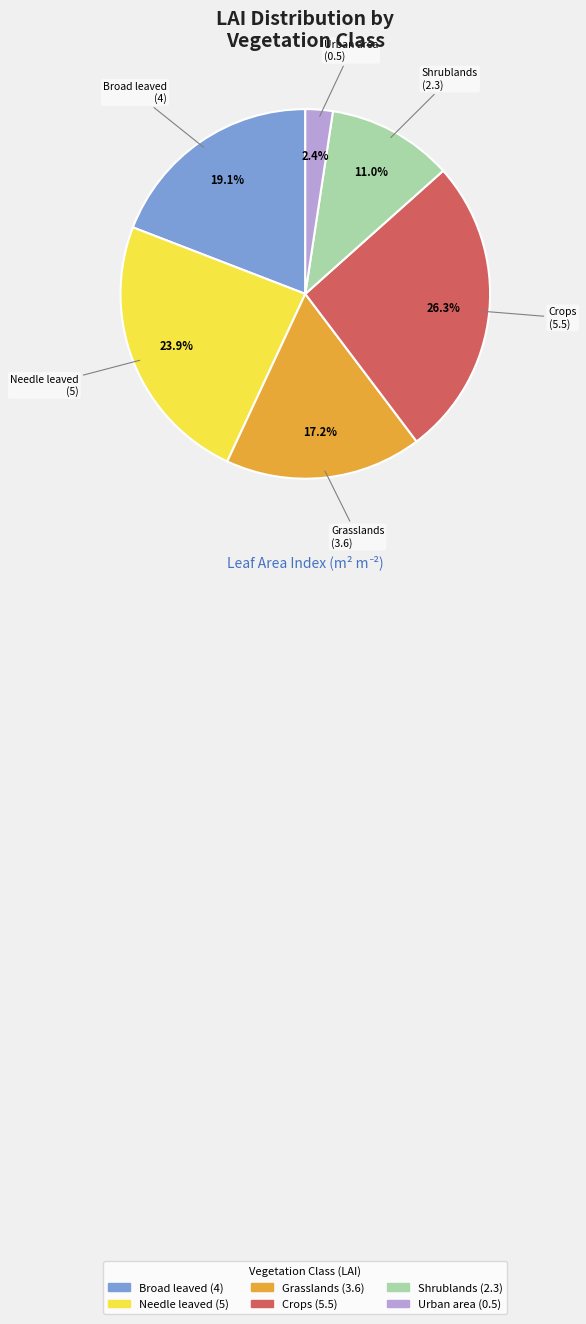

Which slice is the smallest?

Urban area